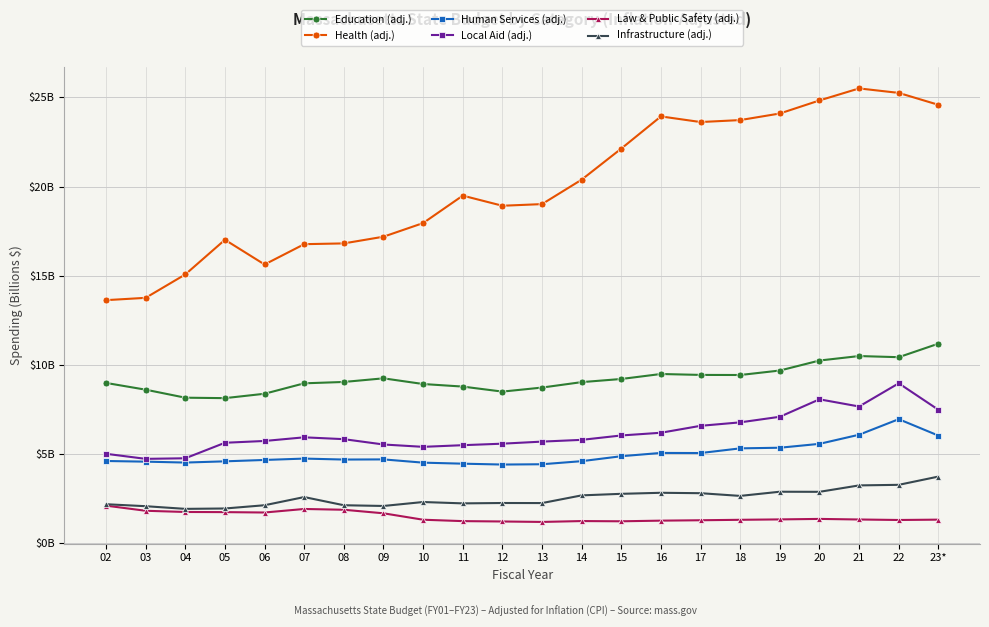

Is this an area chart (filled region under the line)?

No